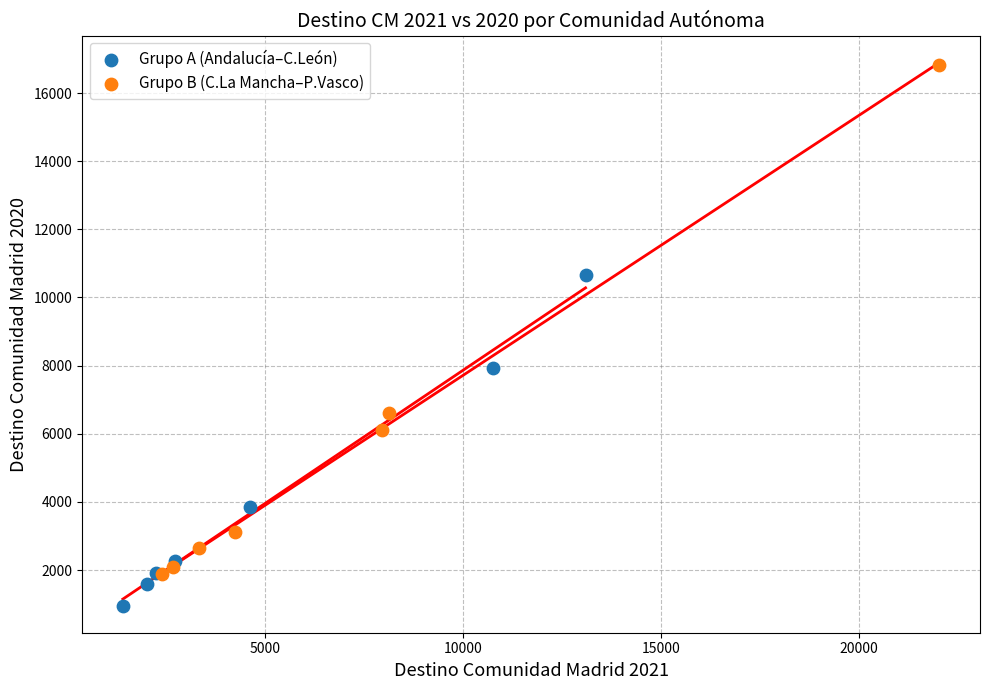

Which series contains the highest Y value?

Grupo B (C.La Mancha–P.Vasco)